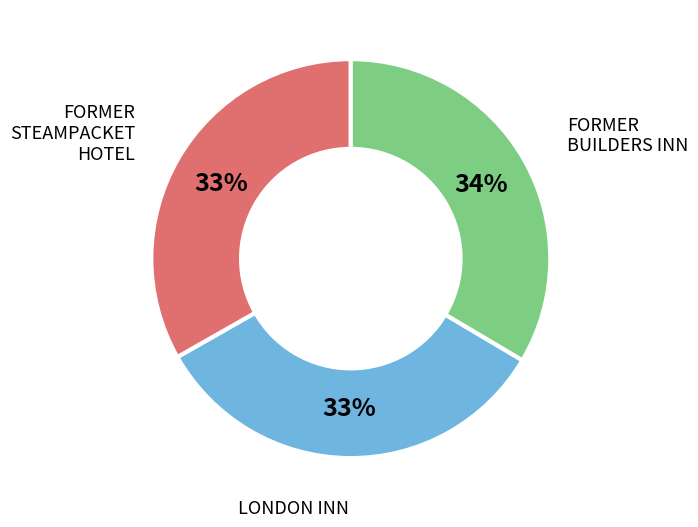

Is there any slice that represents more than half of the pie?

No